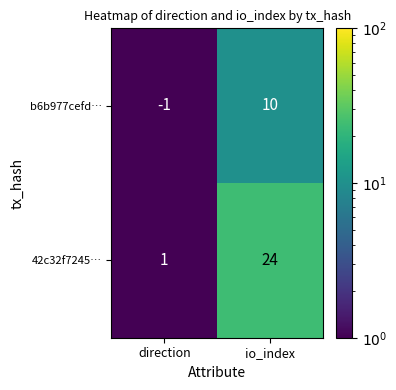

Reading right to left, what are all the values shown in this chart?

b6b977cefd…: 10	-1
42c32f7245…: 24	1